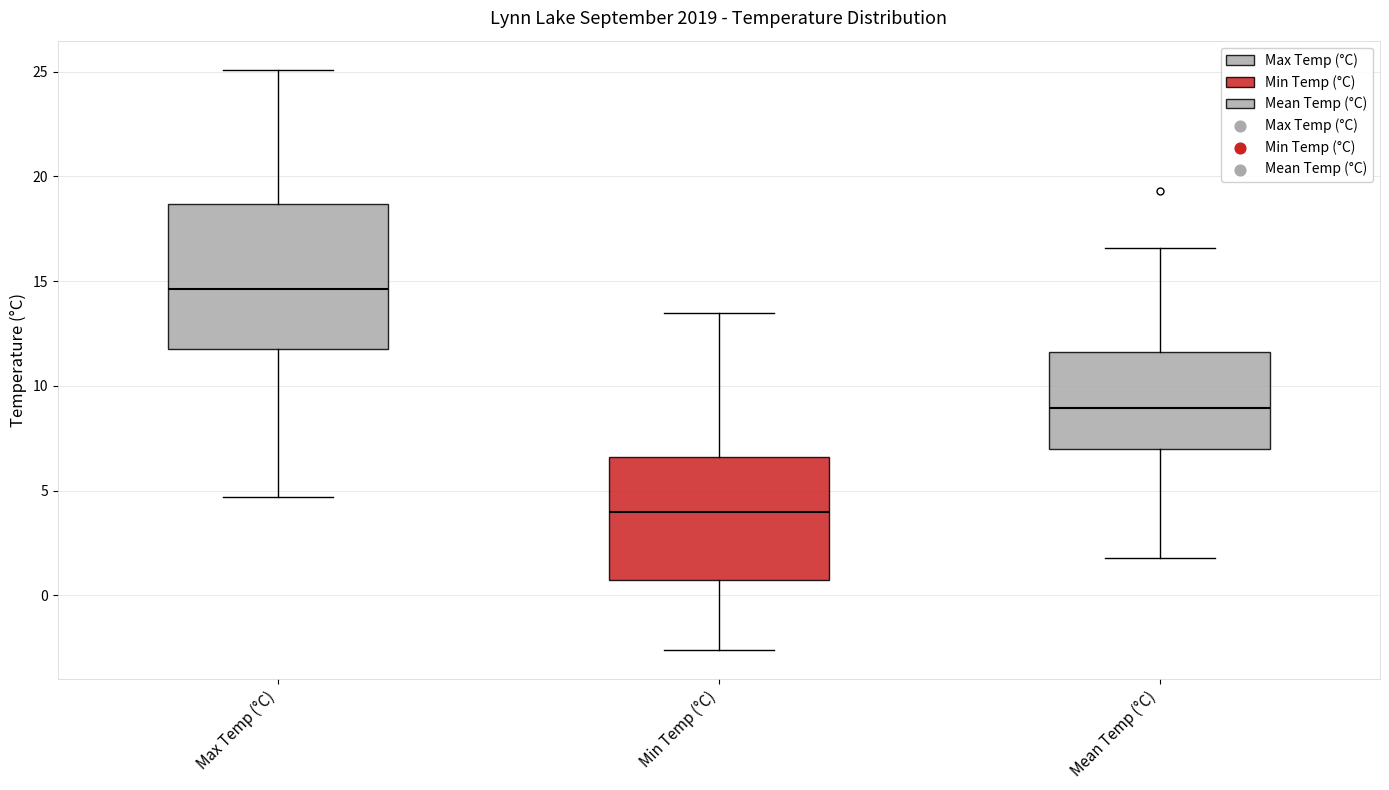

Reading left to right, read every box against the y-axis: the position of its median line, the range the box covers, and the ends of its whiskers. The values are not printed on the chart, so give them approximately, as read against the axis.

Max Temp (°C): median 14.5, box 12.0 to 18.5, whiskers 4.5 to 25.0
Min Temp (°C): median 4.0, box 1.0 to 6.5, whiskers -2.5 to 13.5
Mean Temp (°C): median 9.0, box 7.0 to 11.5, whiskers 2.0 to 16.5